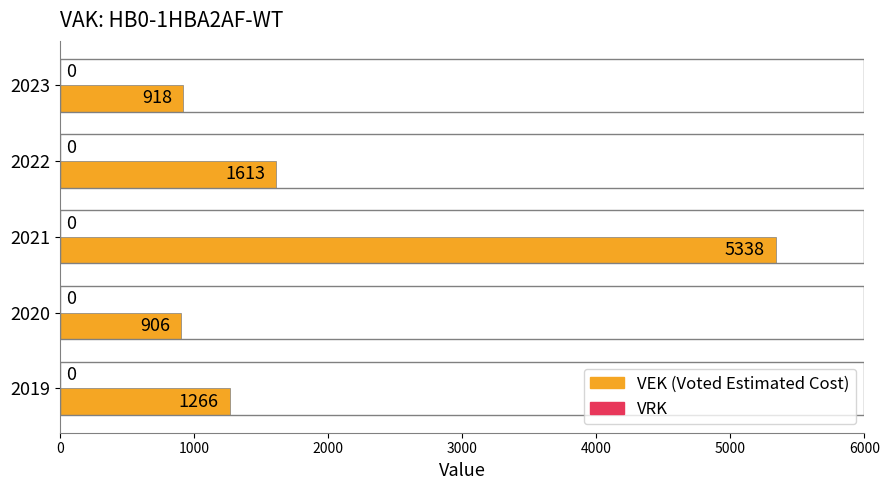

Is it true that the value at 2020 is 906?

True